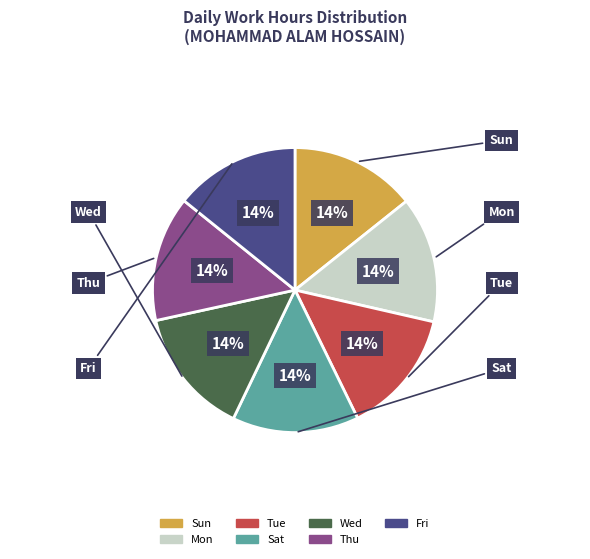

What percentage is the Mon slice, to the nearest percent?

14%